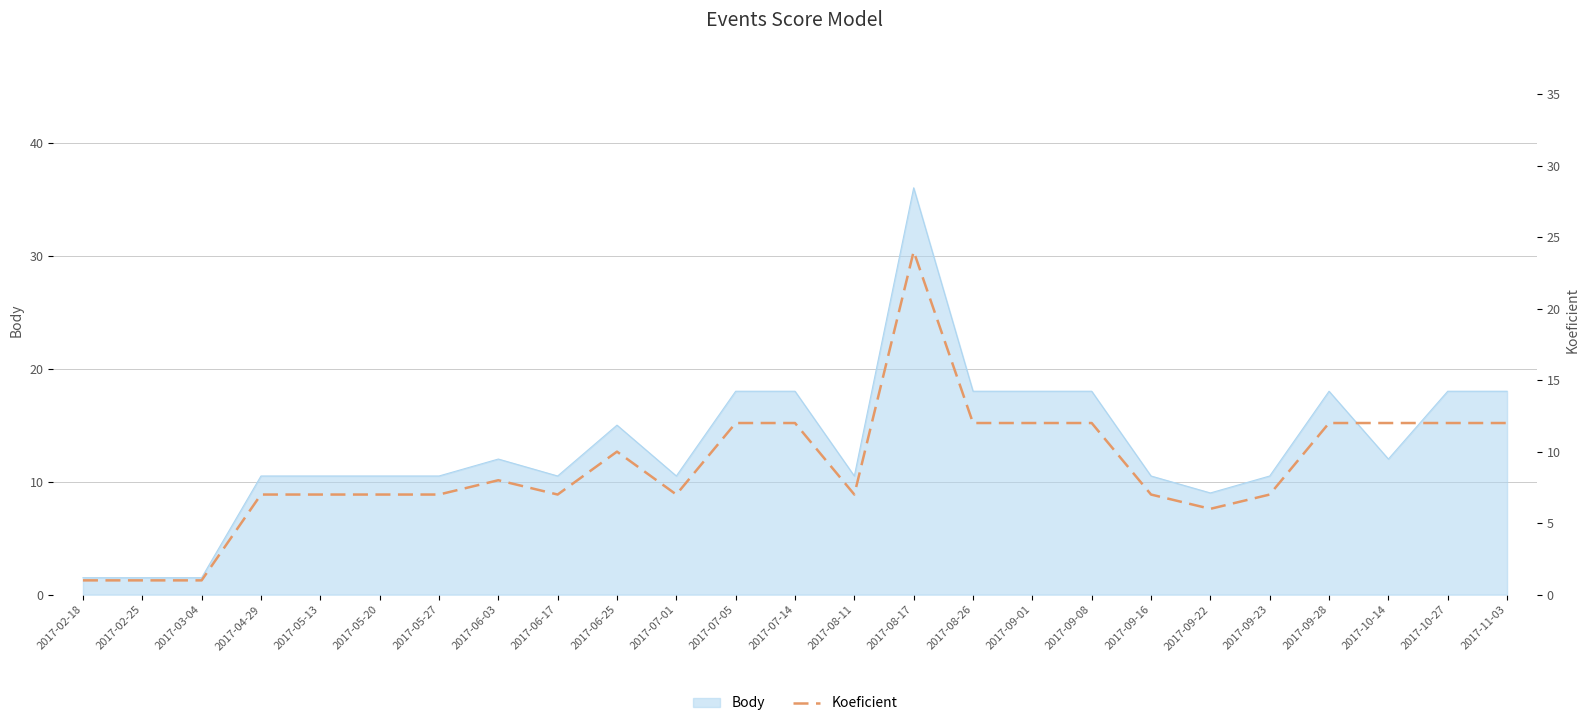

Does the chart display data point markers on the line(s)?

No